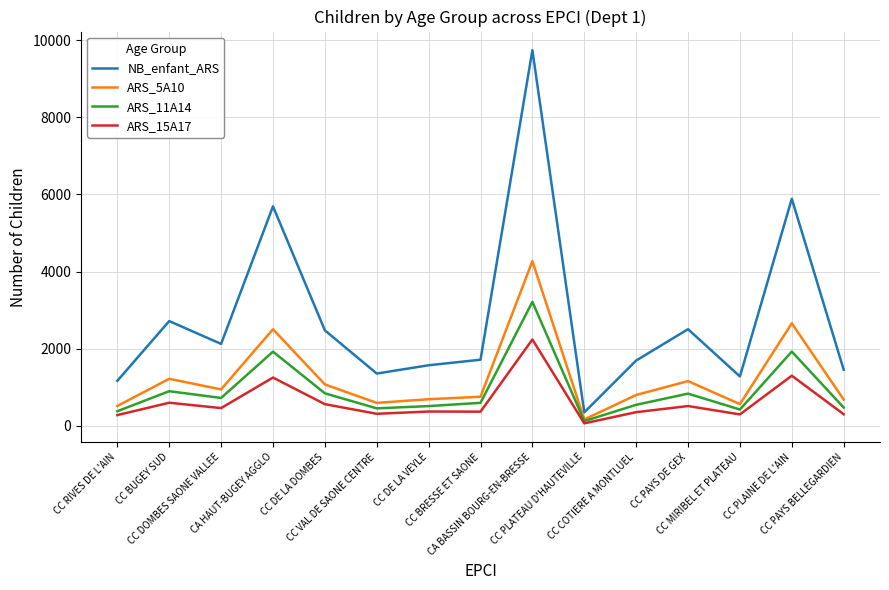

Which series has the largest range (max minus min)?

NB_enfant_ARS